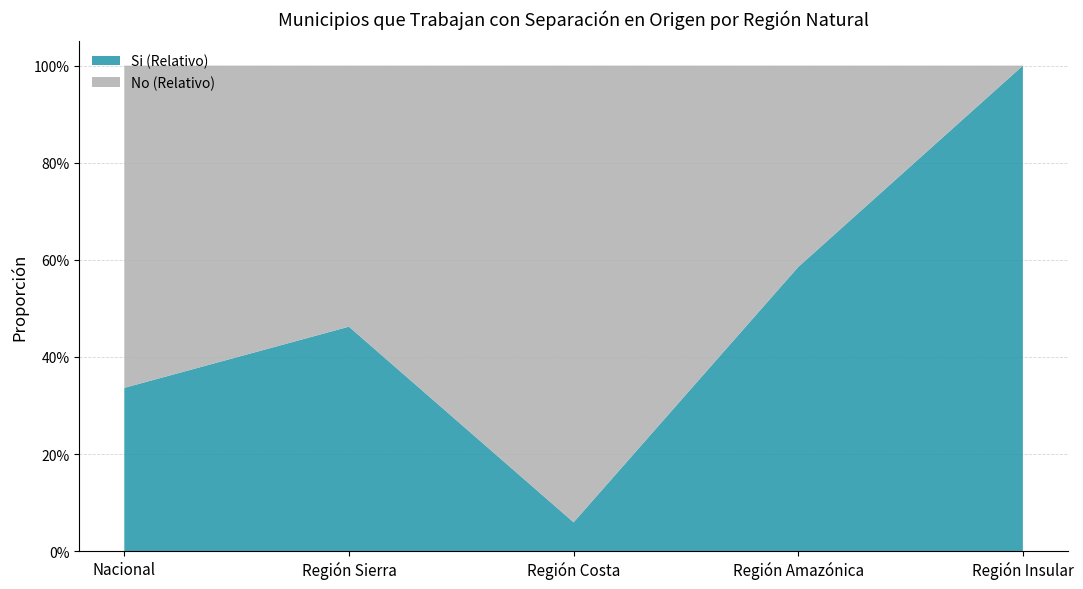

Reading left to right, what are all the values shown in this chart?

Si (Relativo): 0.3	0.5	0.1	0.6	1.0
No (Relativo): 0.7	0.5	0.9	0.4	0.0